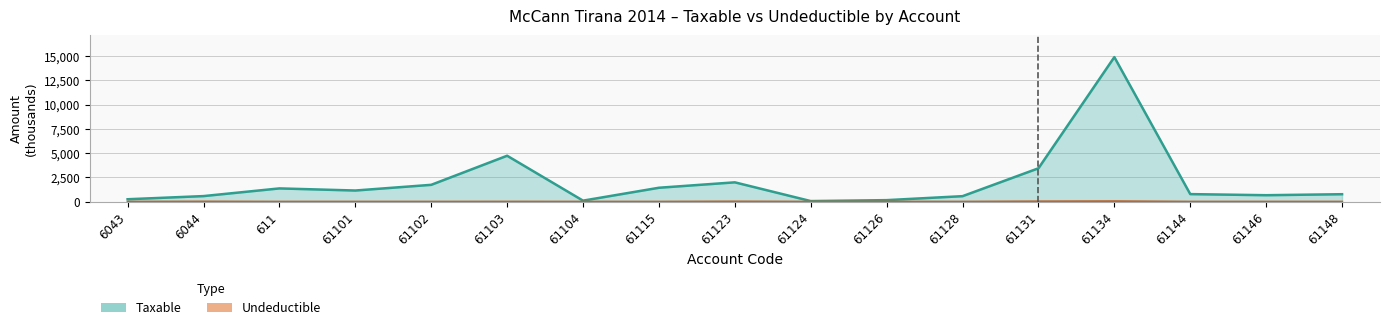

List the labels in order of Taxable value, largest first.

61134, 61103, 61131, 61123, 61102, 61115, 611, 61101, 61144, 61148, 61146, 6044, 61128, 6043, 61126, 61104, 61124